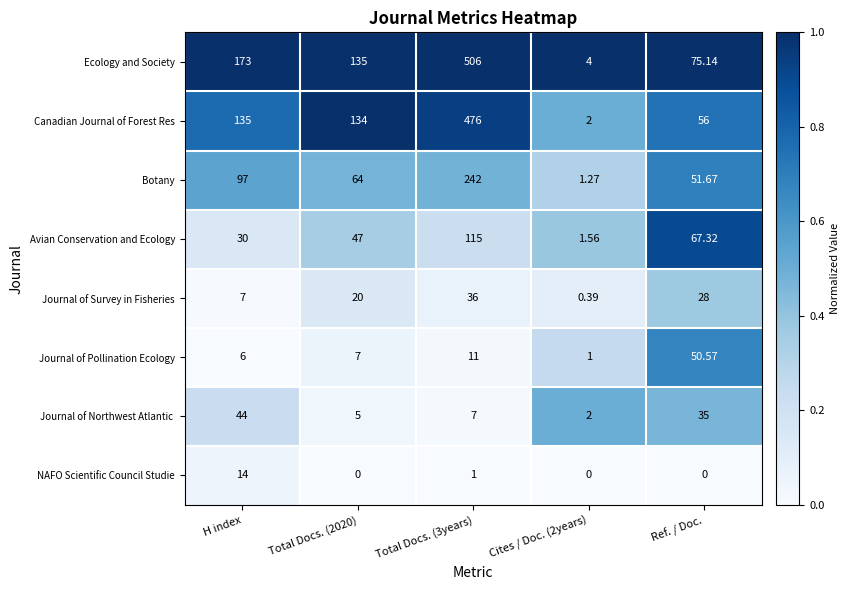

Between H index and Total Docs. (3years), which series saw the biggest shift?

Canadian Journal of Forest Res